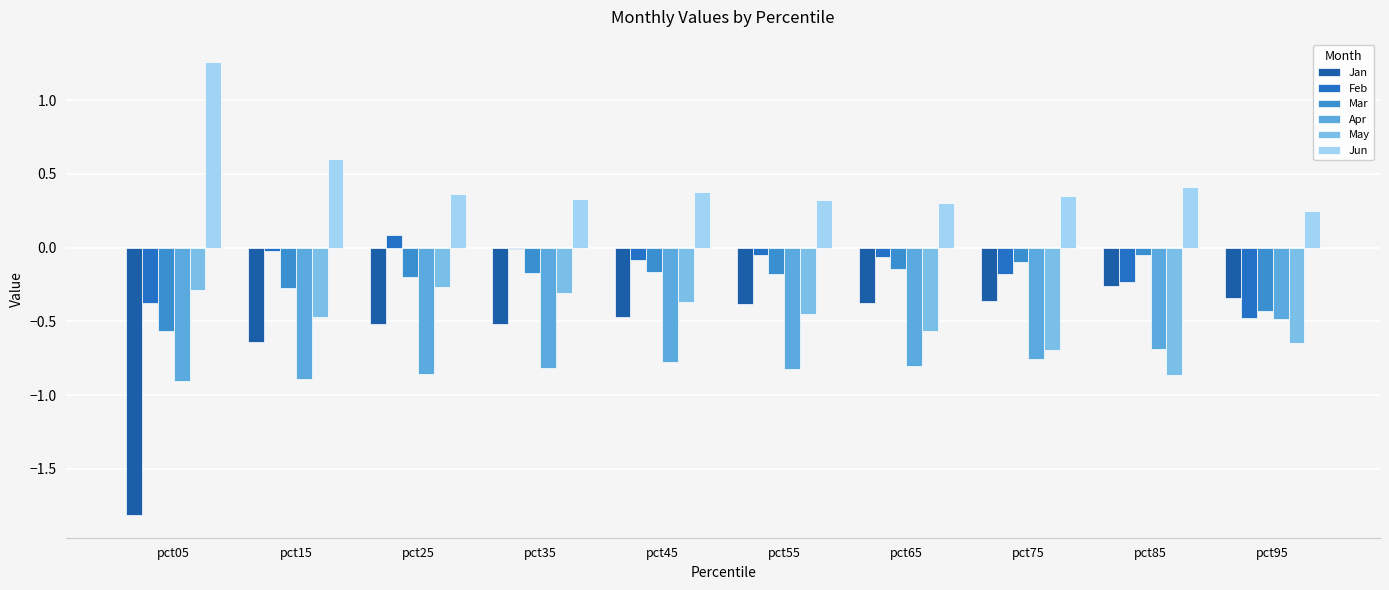

Which category has the highest value in the Jun series?

pct05